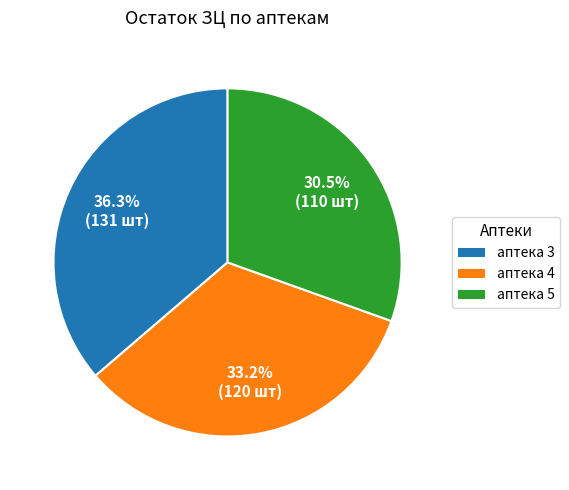

How many segments does this pie chart have?

3